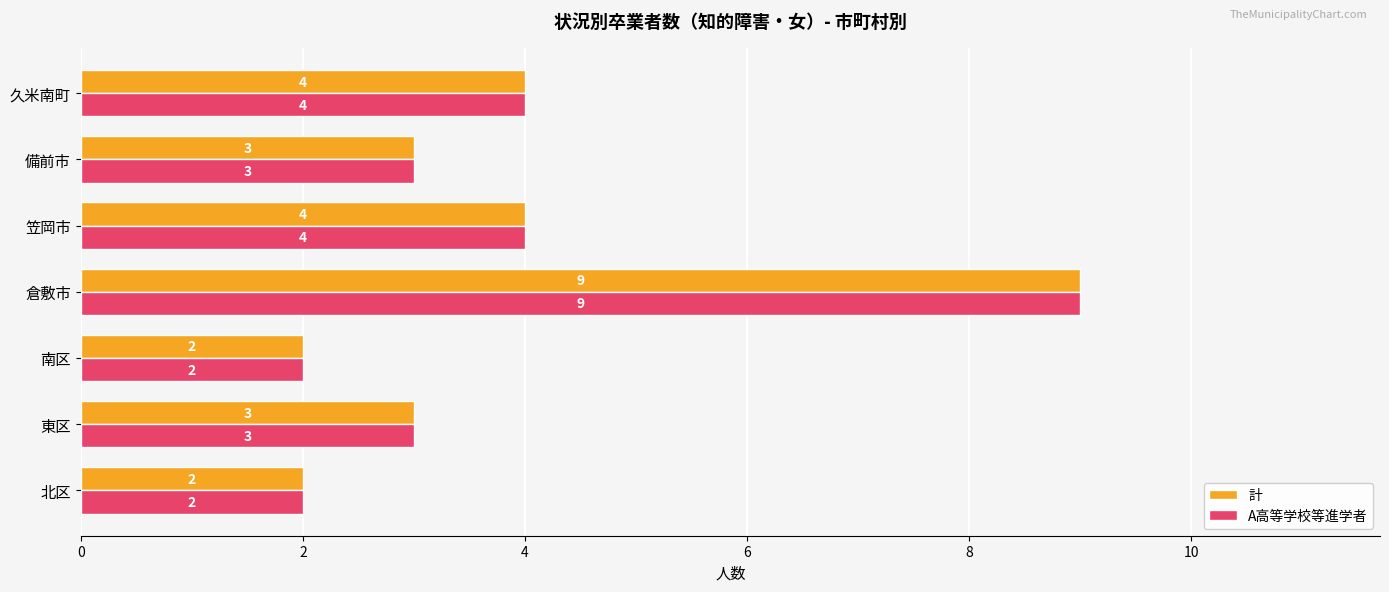

Is the value of 計 at 北区 greater than the value of A高等学校等進学者 at 笠岡市?

No